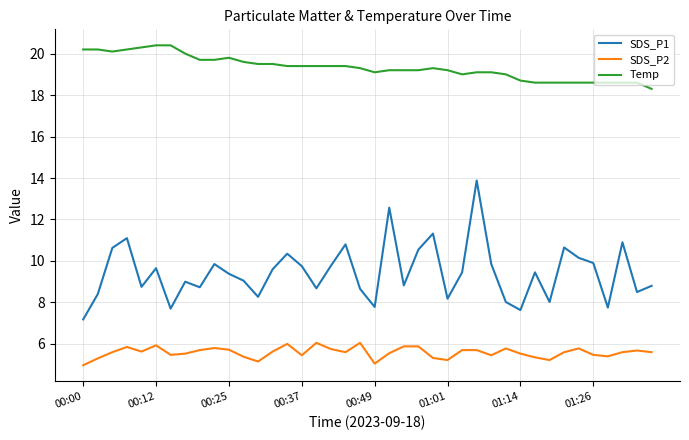

List the series in order of their peak value, highest first.

Temp, SDS_P1, SDS_P2